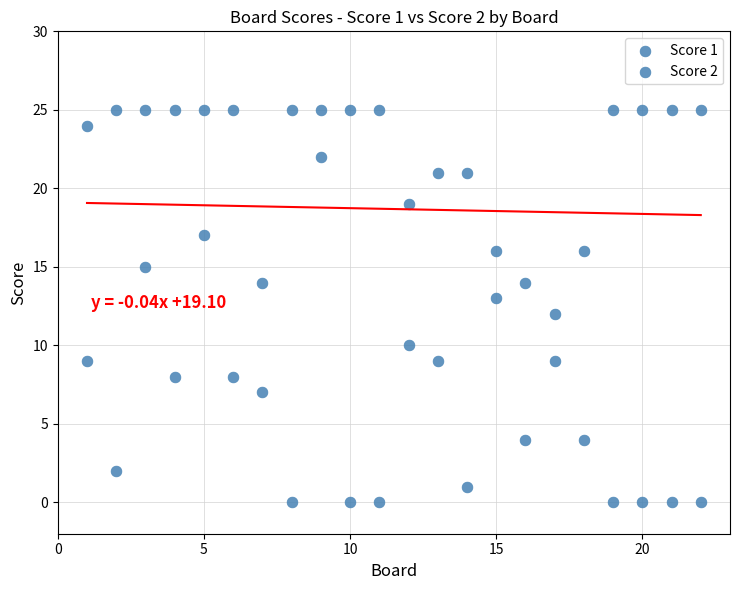

How many data points are displayed?

44